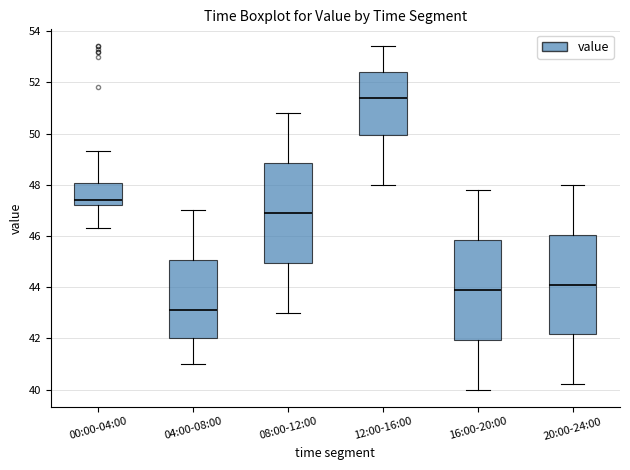

Which box's median line is the lowest?

04:00-08:00